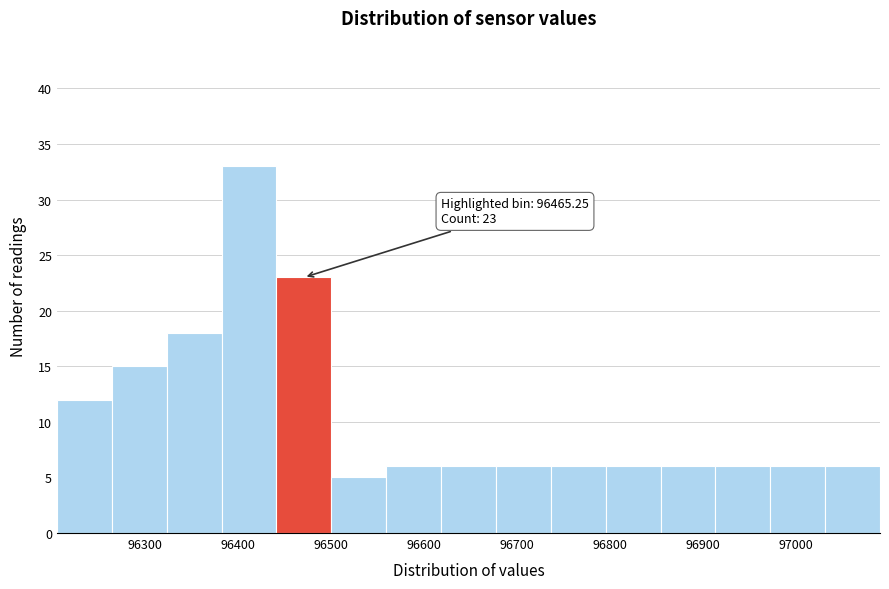

Which range on the x-axis has the tallest bar?

96380 to 96440